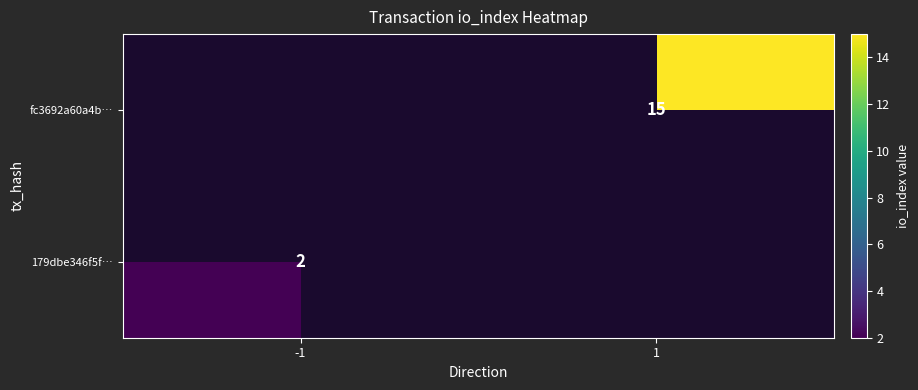

True or false: 179dbe346f5f… has a value of 1 at -1.

False